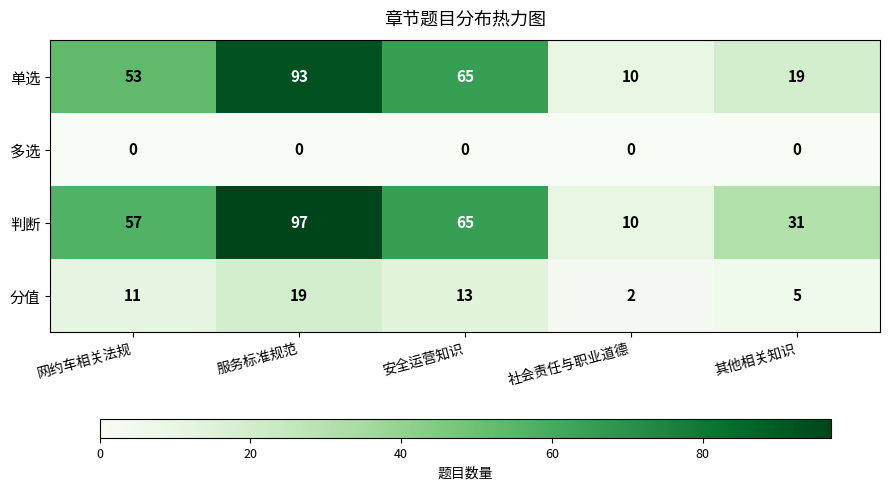

At which label does 分值 reach its peak?

服务标准规范